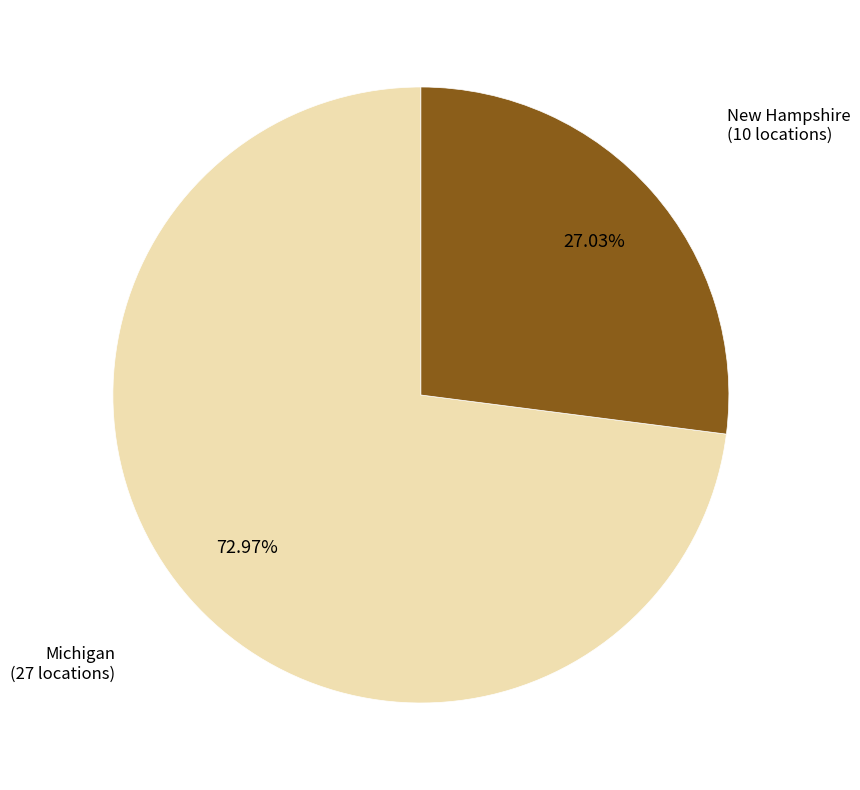

What is the total percentage of Michigan and New Hampshire?

100.0%